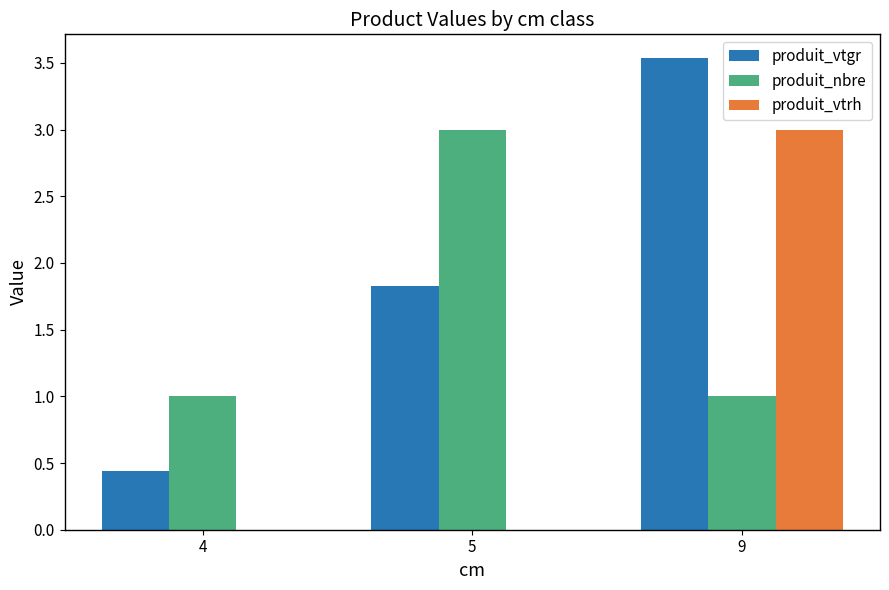

What is the difference between the produit_vtgr values at 9 and 5?

1.7